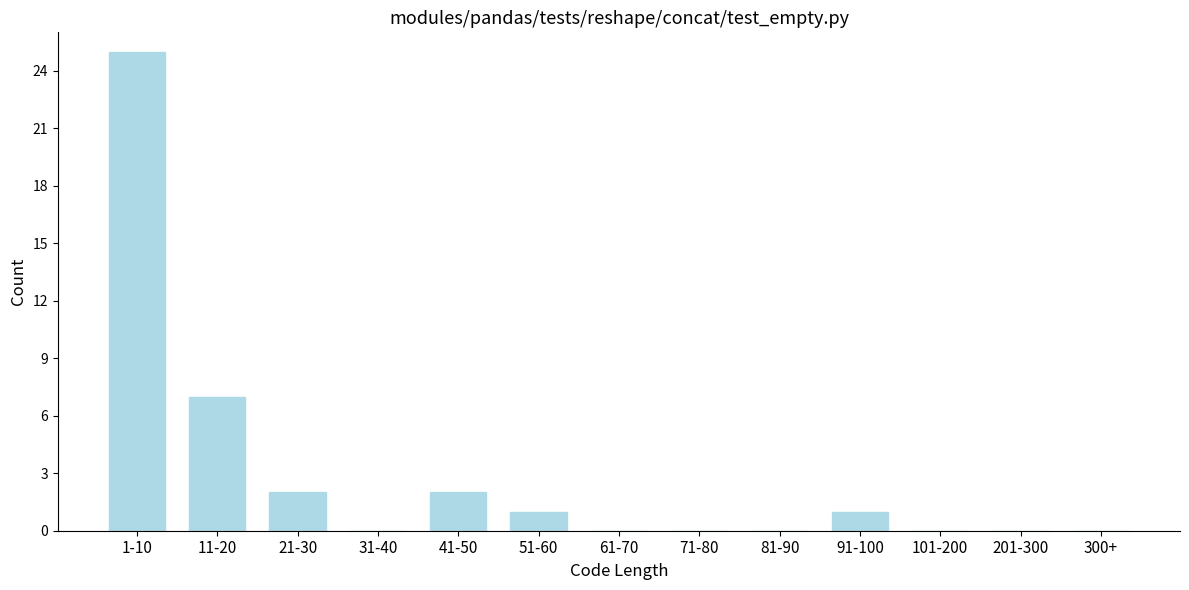

Reading left to right, transcribe all the data shown in this chart.

1-10=25	11-20=7	21-30=2	31-40=0	41-50=2	51-60=1	61-70=0	71-80=0	81-90=0	91-100=1	101-200=0	201-300=0	300+=0